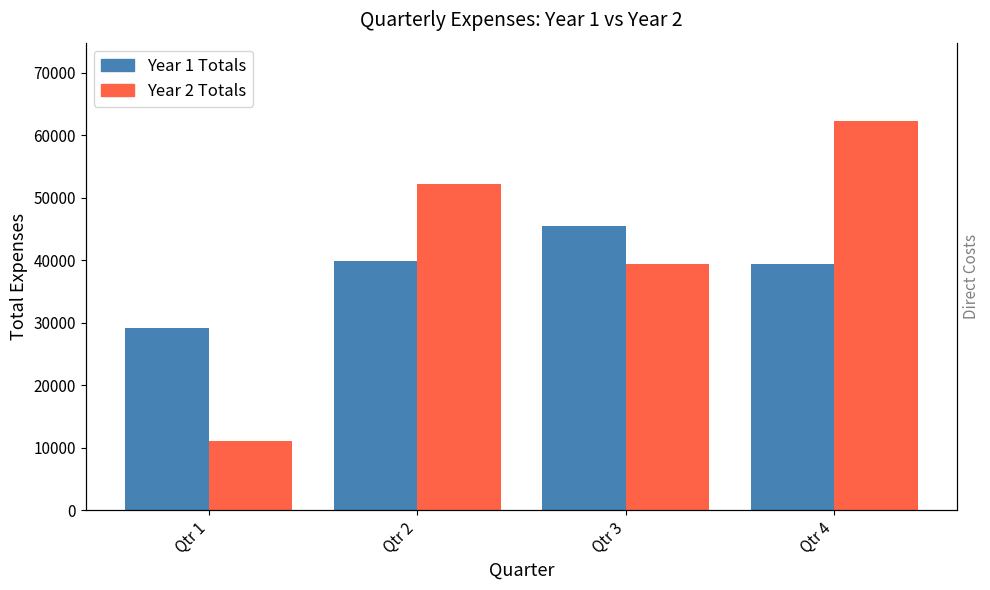

Reading right to left, what are all the values shown in this chart?

Year 1 Totals: 39343	45567	39931	29181
Year 2 Totals: 62372	39459	52243	11101